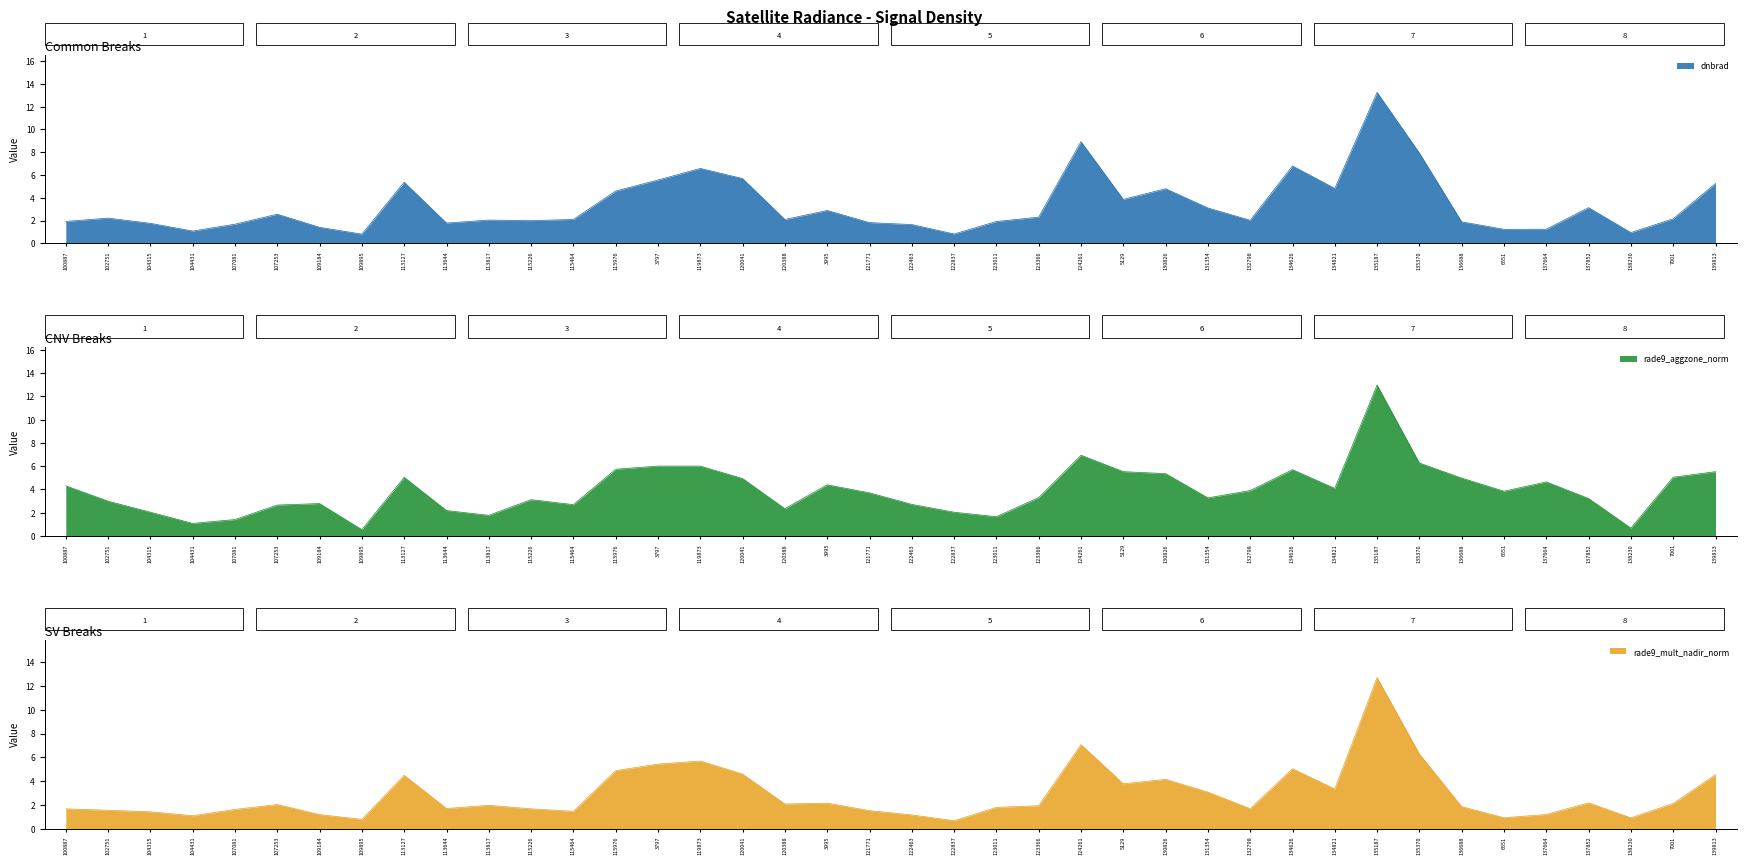

What are all the series names shown in the legend?

dnbrad, rade9_aggzone_norm, rade9_mult_nadir_norm